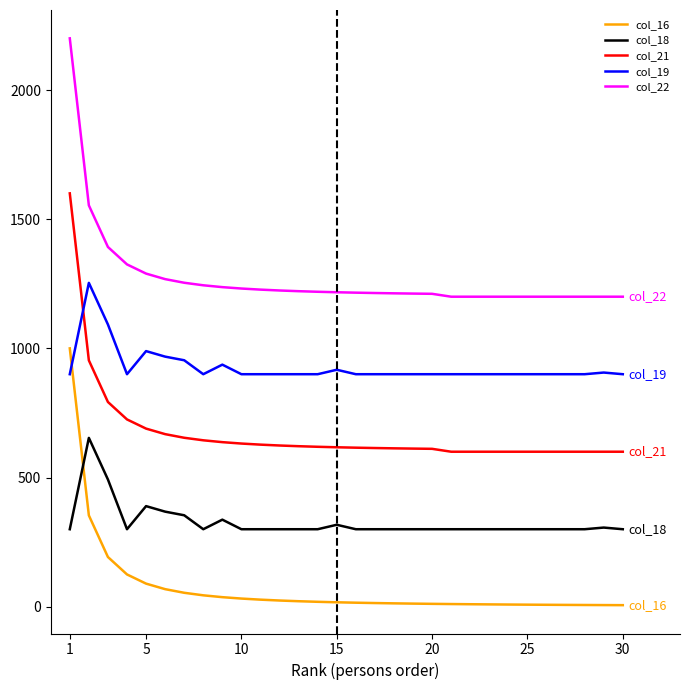

Which series has the largest total across all categories?

col_22